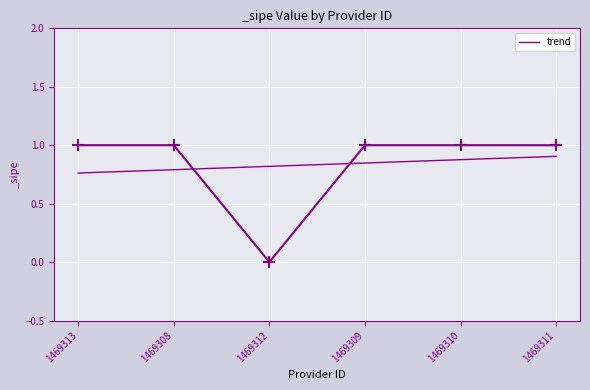

What is the difference between the maximum and second lowest values?

0.1